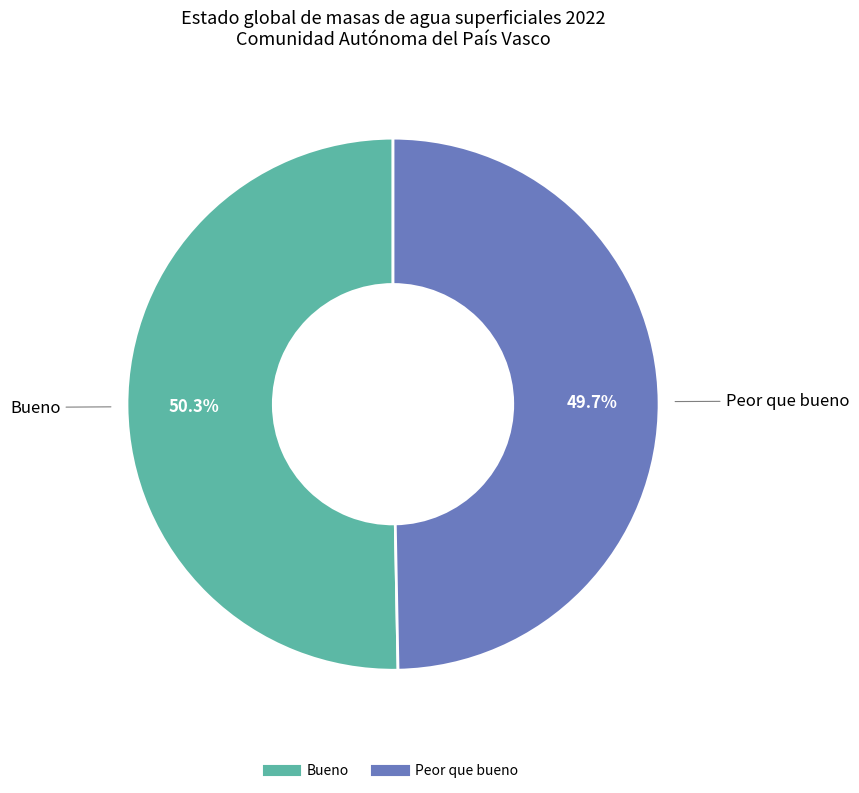

Is there any slice that represents more than half of the pie?

Yes